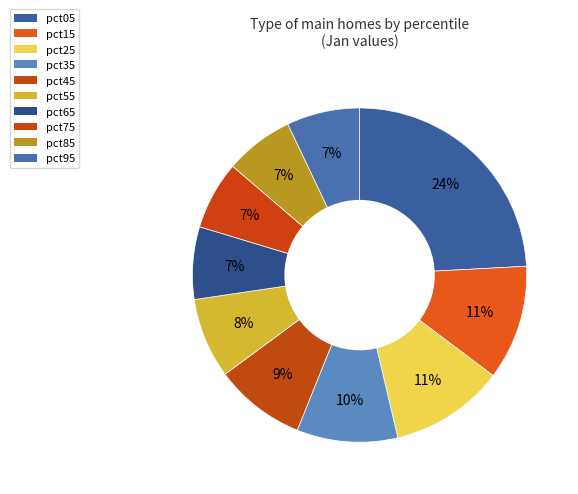

Which slice is the smallest?

pct75